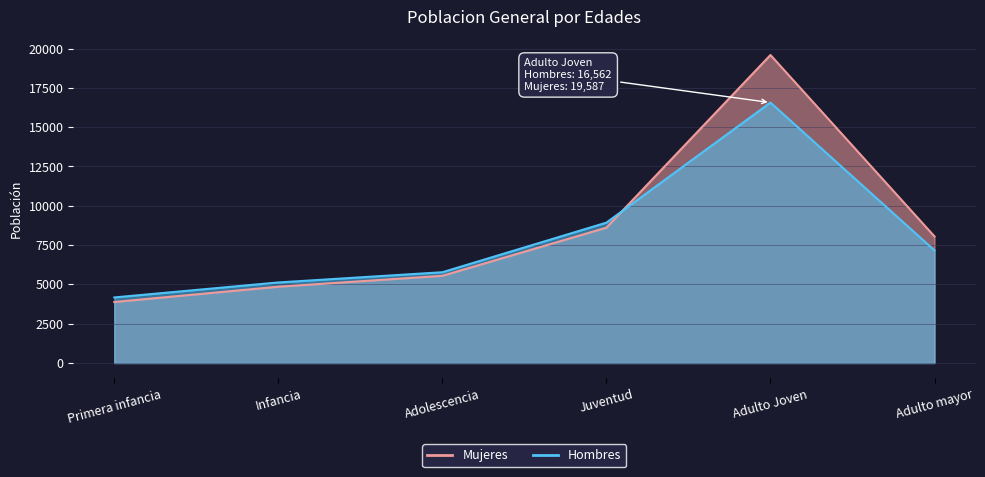

Reading right to left, list all the values displayed in this chart.

Hombres: Adulto mayor=7160	Adulto Joven=16562	Juventud=8926	Adolescencia=5772	Infancia=5122	Primera infancia=4169
Mujeres: Adulto mayor=8047	Adulto Joven=19587	Juventud=8607	Adolescencia=5544	Infancia=4851	Primera infancia=3879